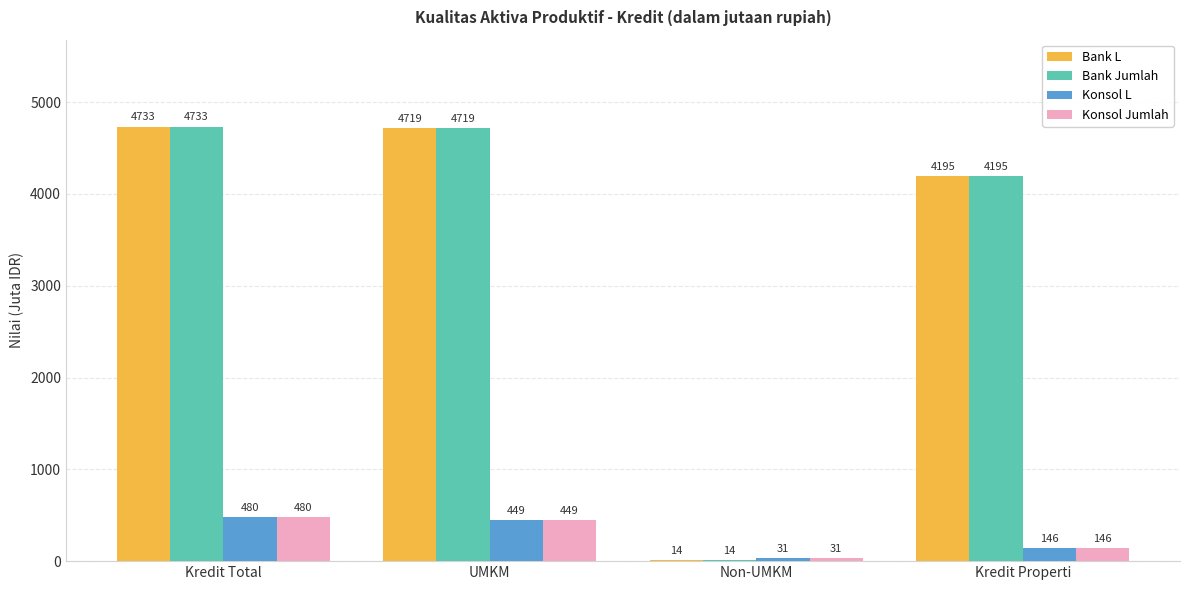

Are the bars horizontal?

No